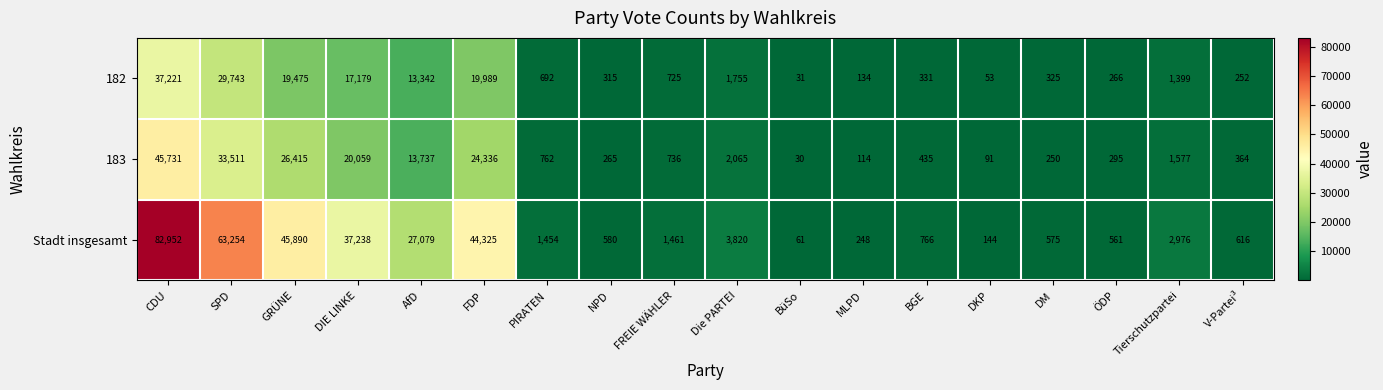

The value of Stadt insgesamt at FDP is 77385. True or false?

False